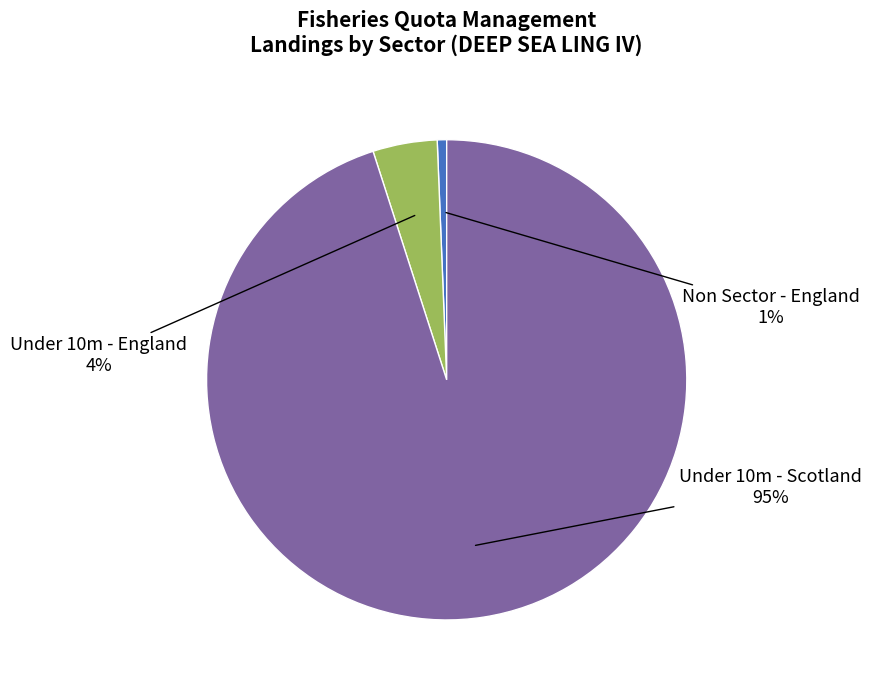

Does Non Sector - England account for over 50% of the chart?

No